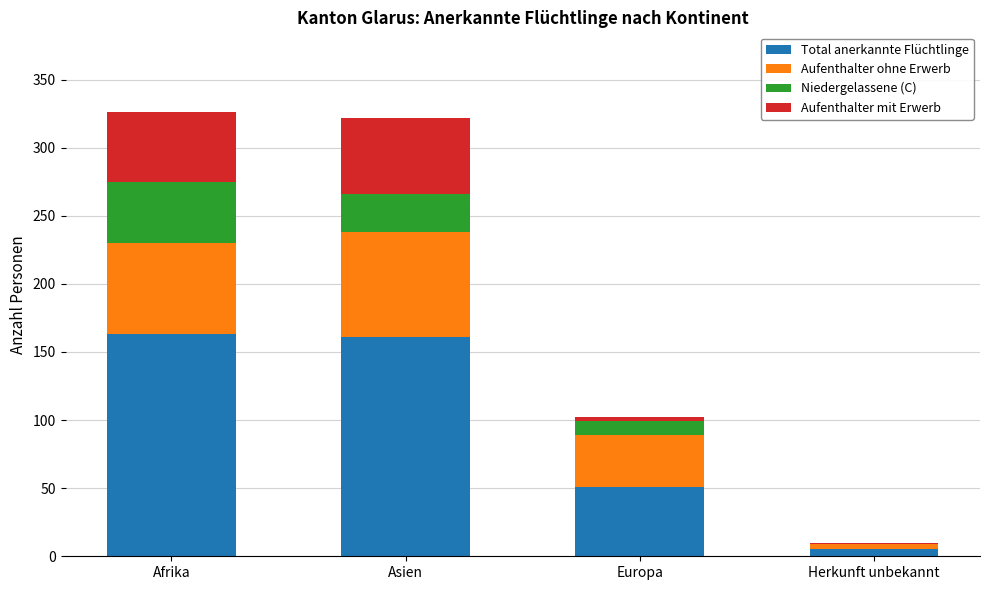

Reading left to right, transcribe the values for Total anerkannte Flüchtlinge.

Afrika=163	Asien=161	Europa=51	Herkunft unbekannt=5